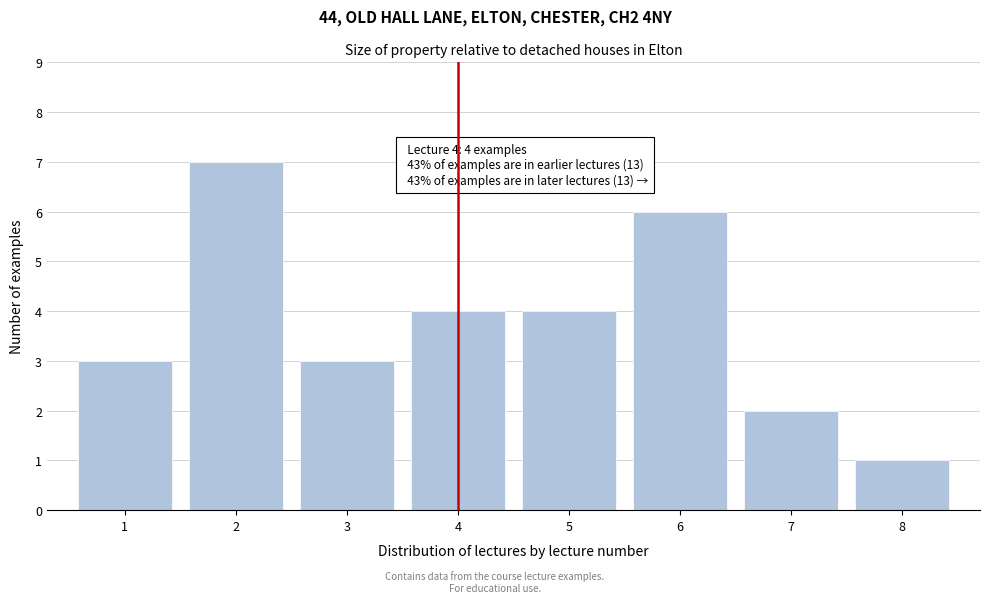

Reading left to right, list all the values displayed in this chart.

3	7	3	4	4	6	2	1